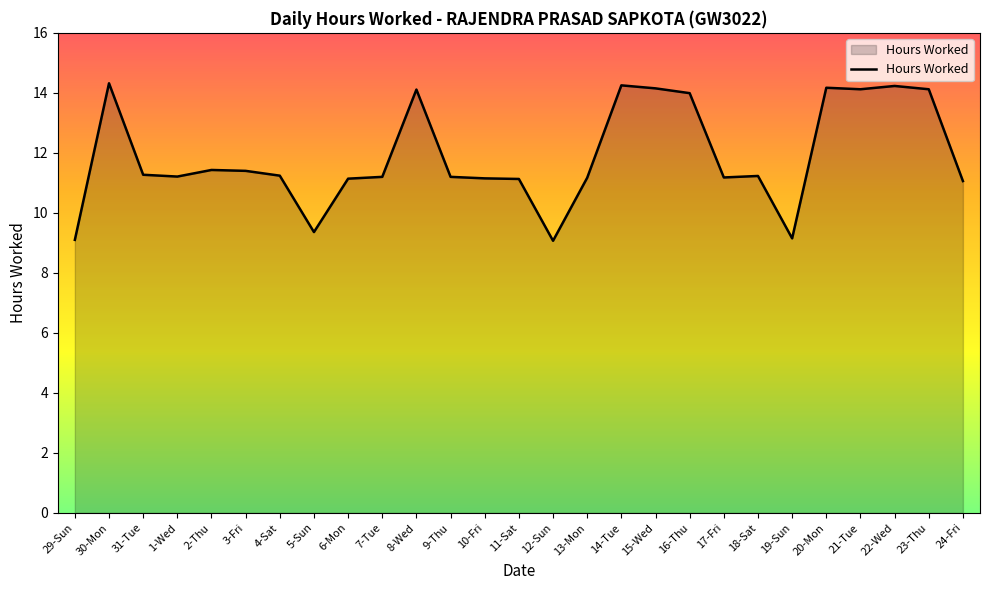

Read the value at 23-Thu.

14.1